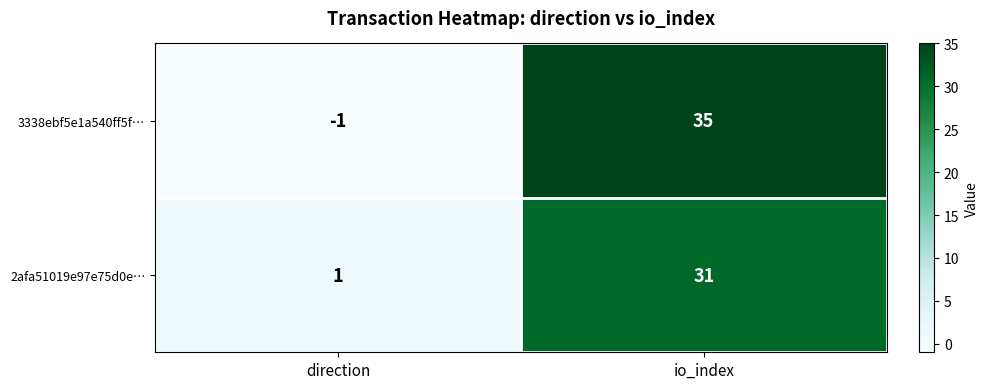

What is the difference between the highest and lowest values at io_index?

4